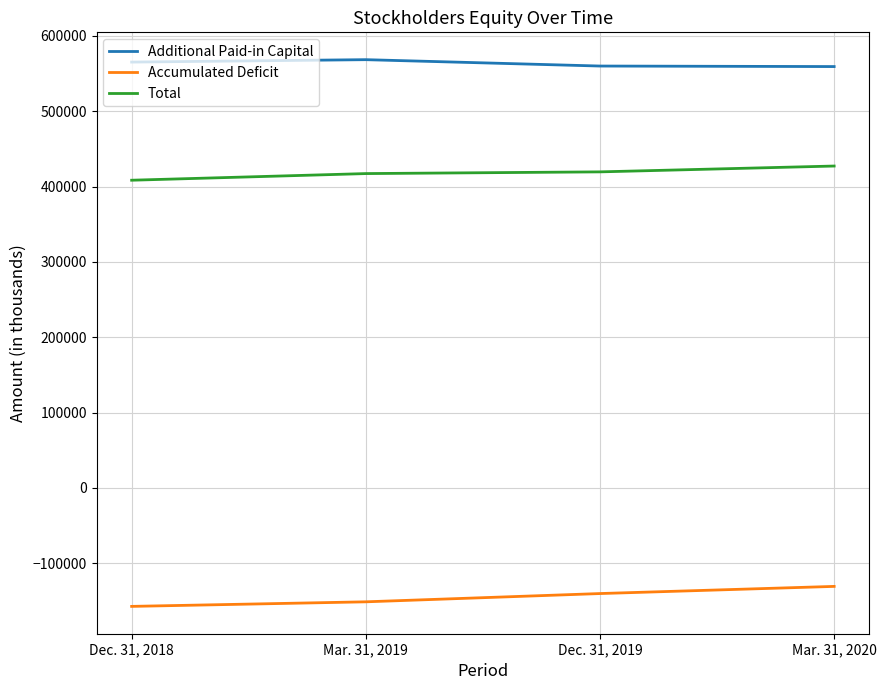

True or false: Total has a value of 565693 at Mar. 31, 2019.

False